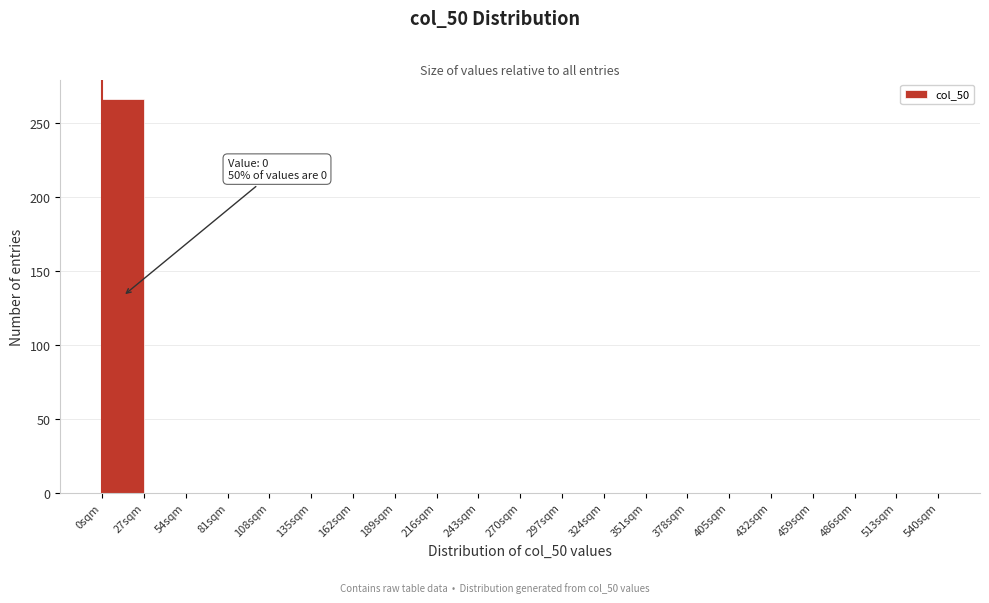

Which range on the x-axis has the tallest bar?

0 to 27